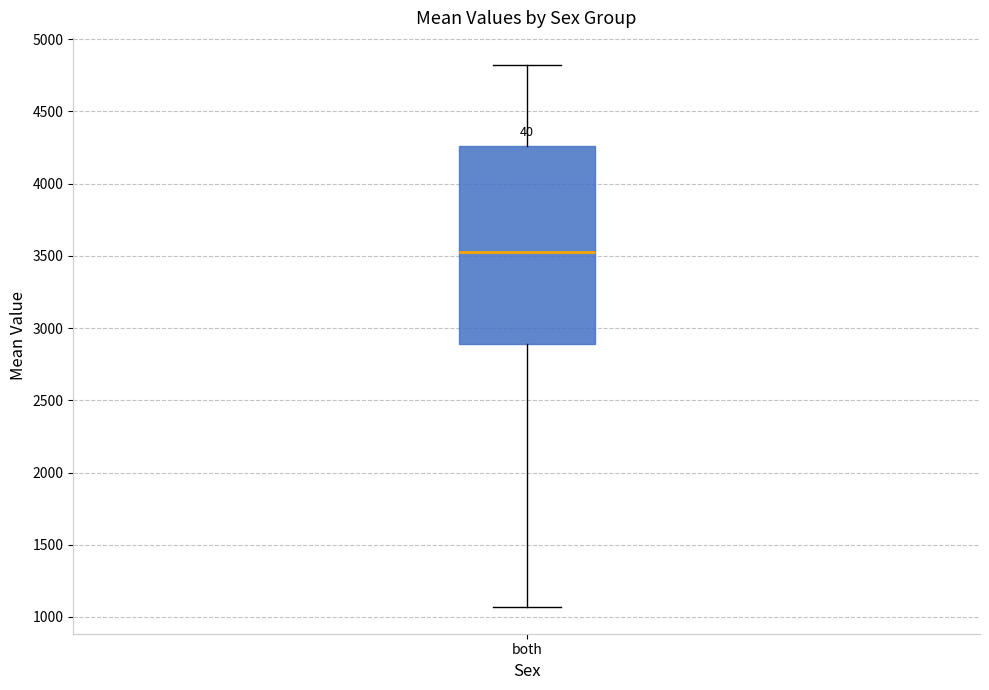

Where is the lower edge of the box for both on the y-axis? The values are not printed on the chart, so give them approximately, as read against the axis.

2900